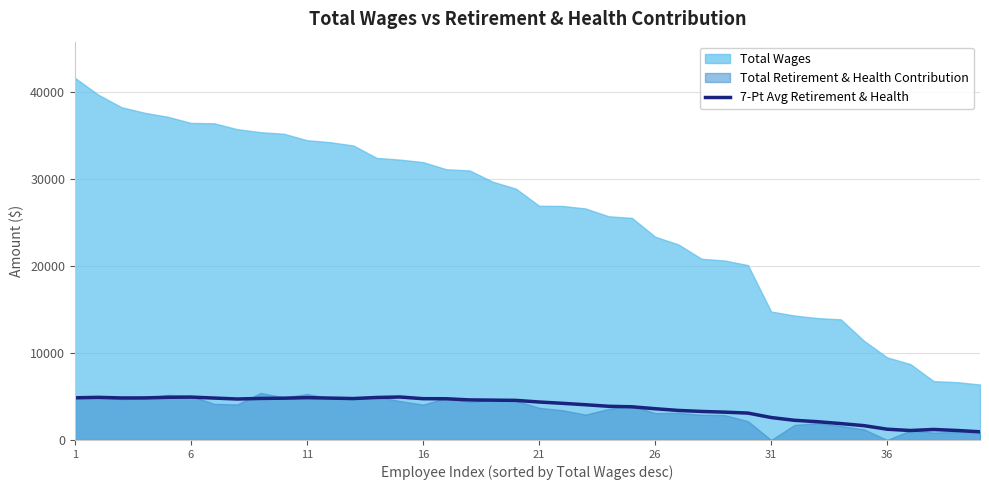

What is the maximum value for 7-Pt Avg Retirement & Health?

4944.6